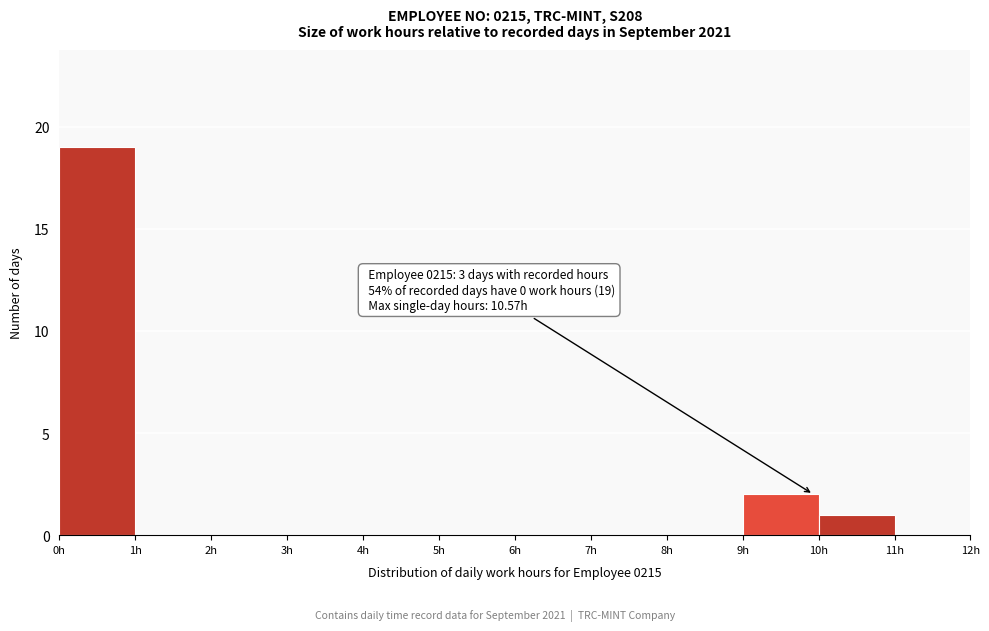

Which range on the x-axis has the tallest bar?

0 to 1